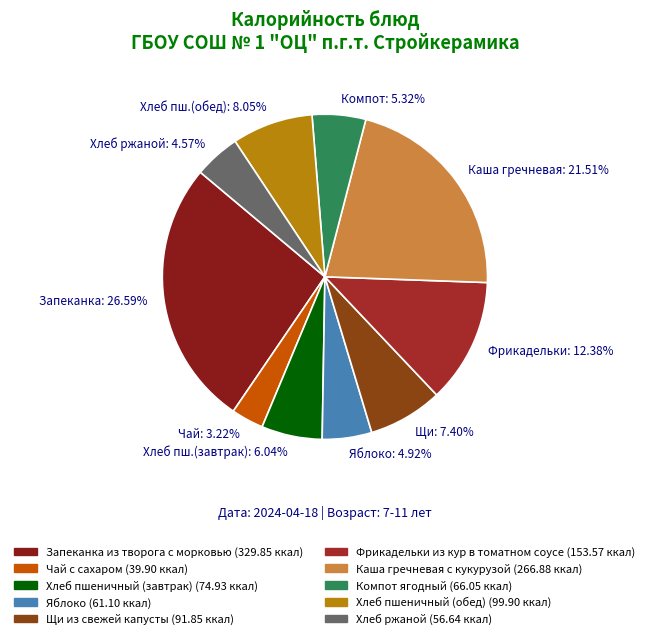

Do Фрикадельки: 12.38% and Запеканка: 26.59% together represent more than half of the pie?

No